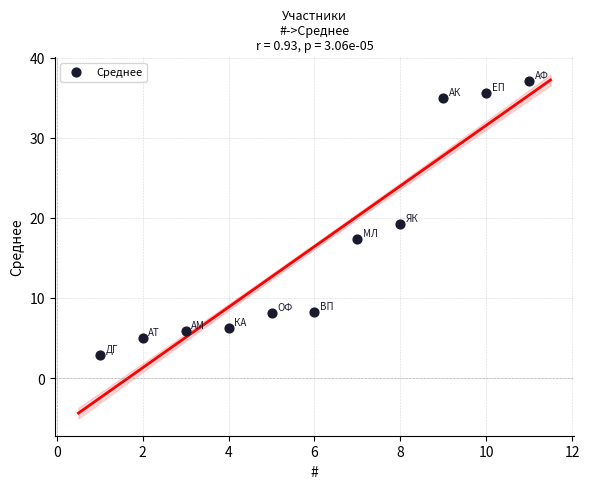

What is the average Y value?

16.4